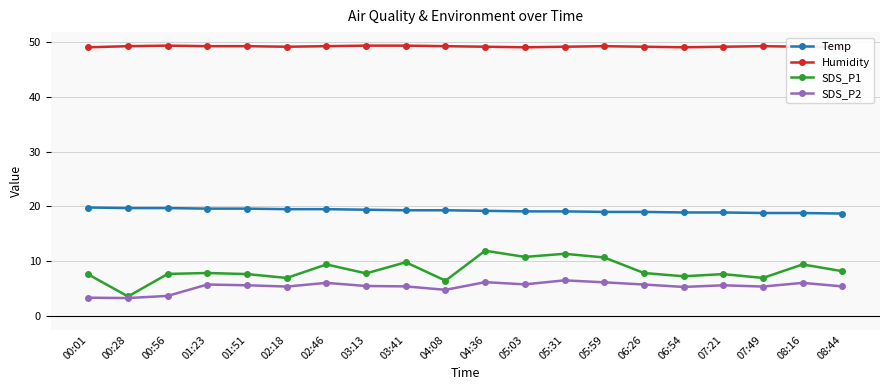

At which label does SDS_P2 reach its minimum?

00:28